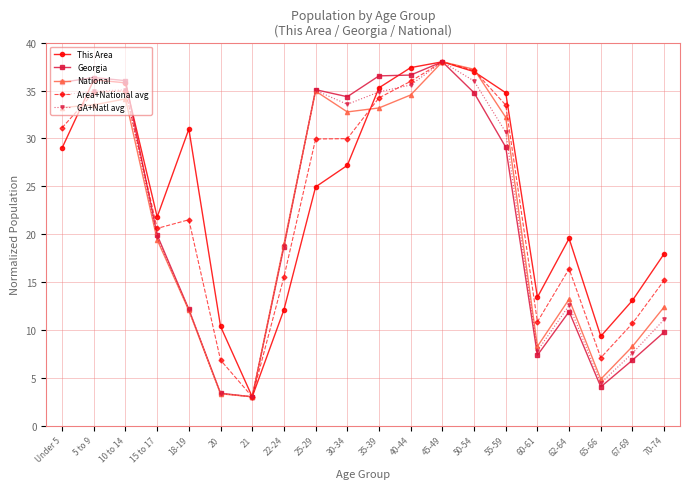

Where is the first local maximum for This Area?

5 to 9